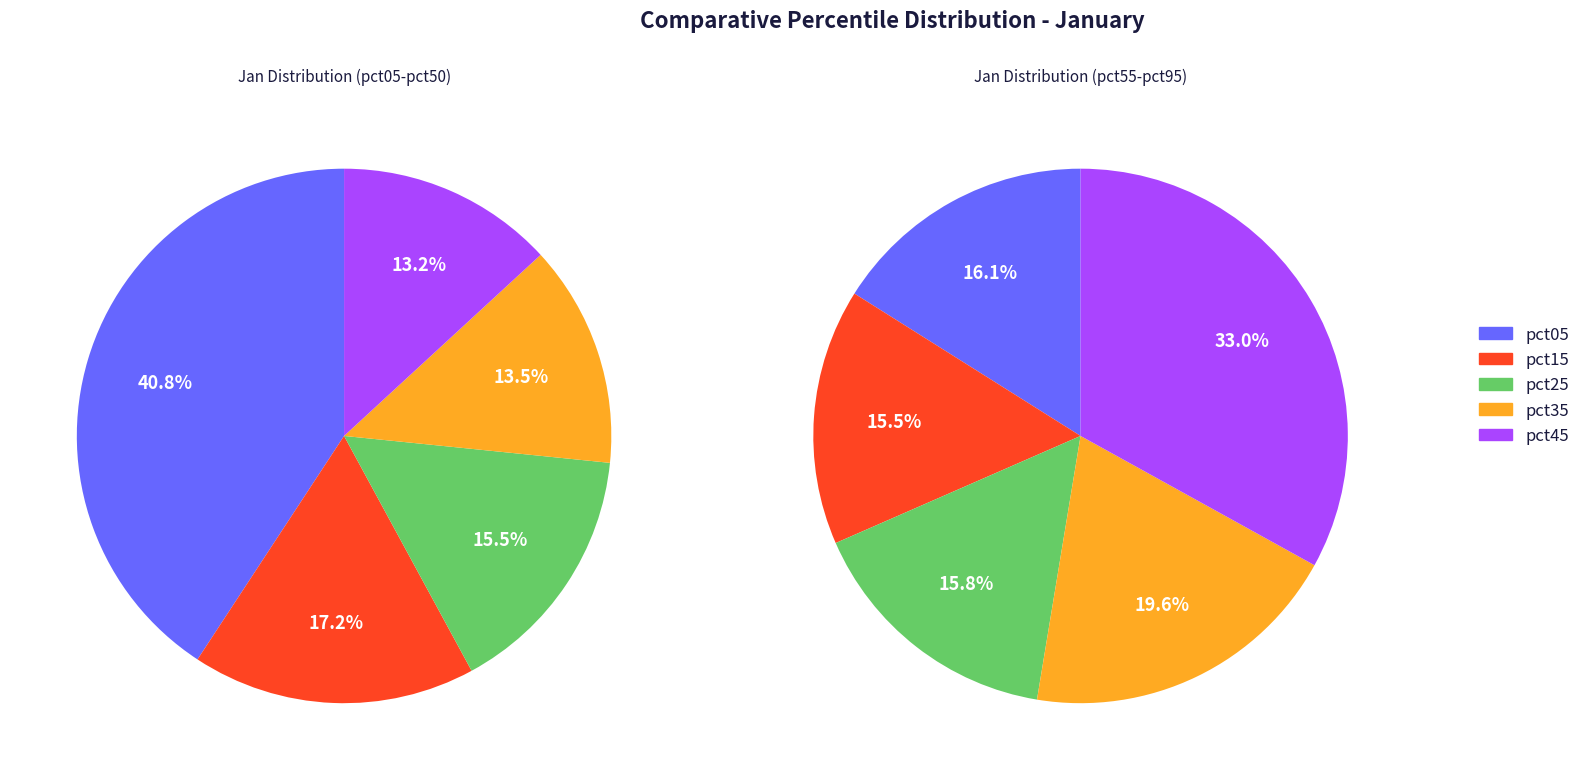

What is the change in value from pct25 to pct95?

+0.4